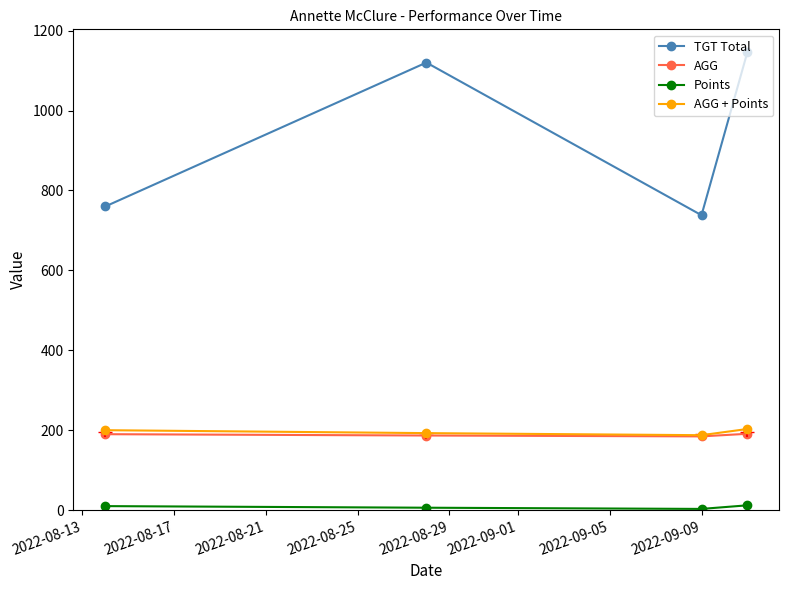

Which series has the largest range (max minus min)?

TGT Total